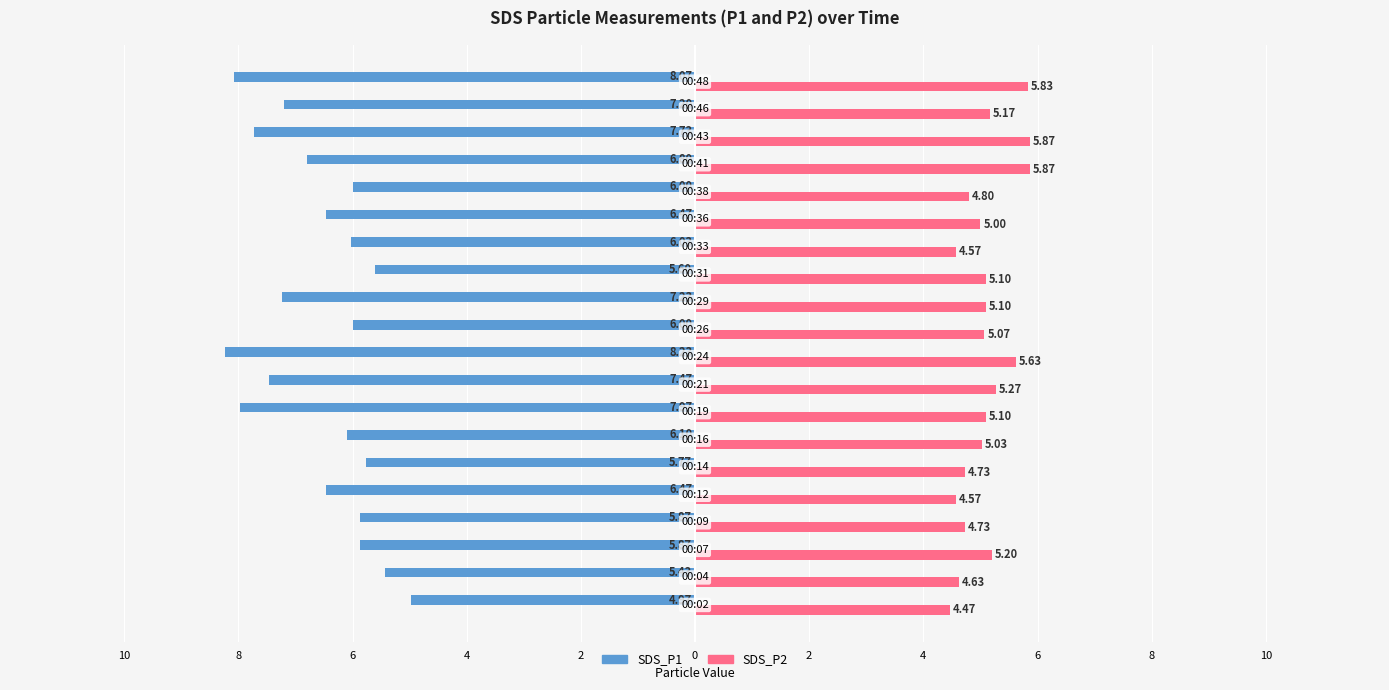

What are all the series names shown in the legend?

SDS_P1, SDS_P2